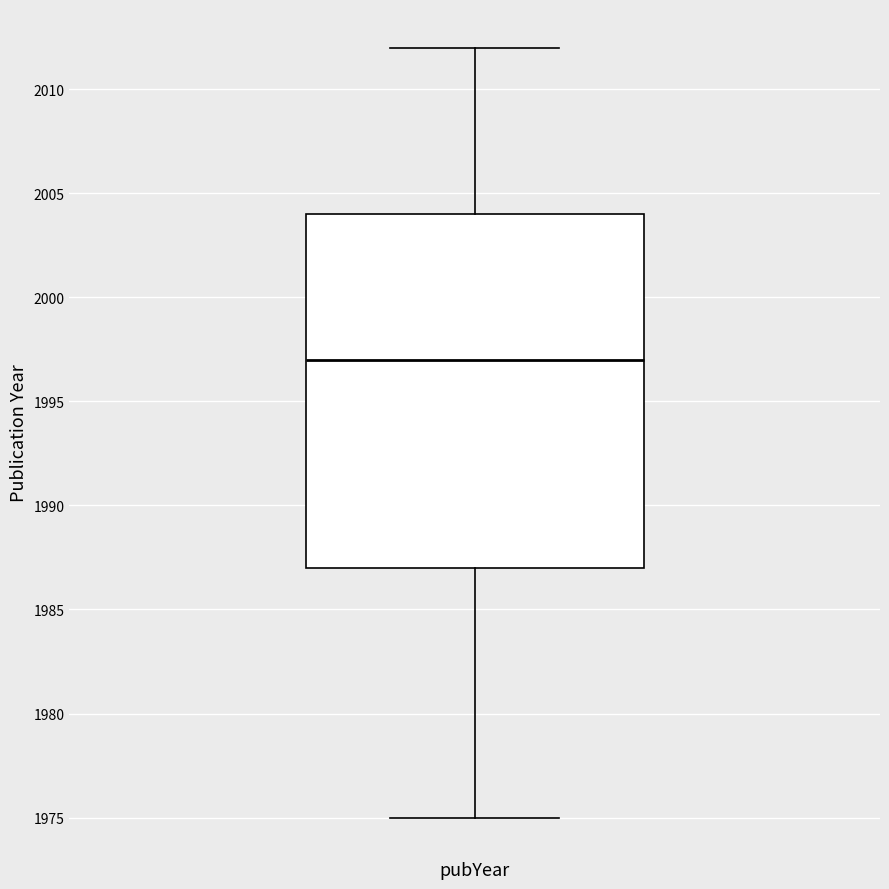

Read this box plot against the y-axis: the position of the median line, the range covered by the box, and the ends of both whiskers. The values are not printed on the chart, so give them approximately, as read against the axis.

median 1997, box 1987 to 2004, whiskers 1975 to 2012